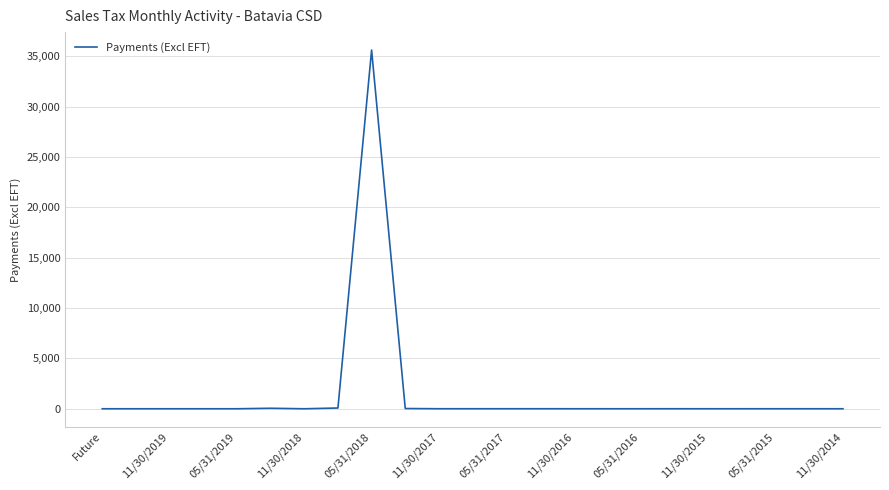

What is the difference between the maximum and minimum values?

35603.4